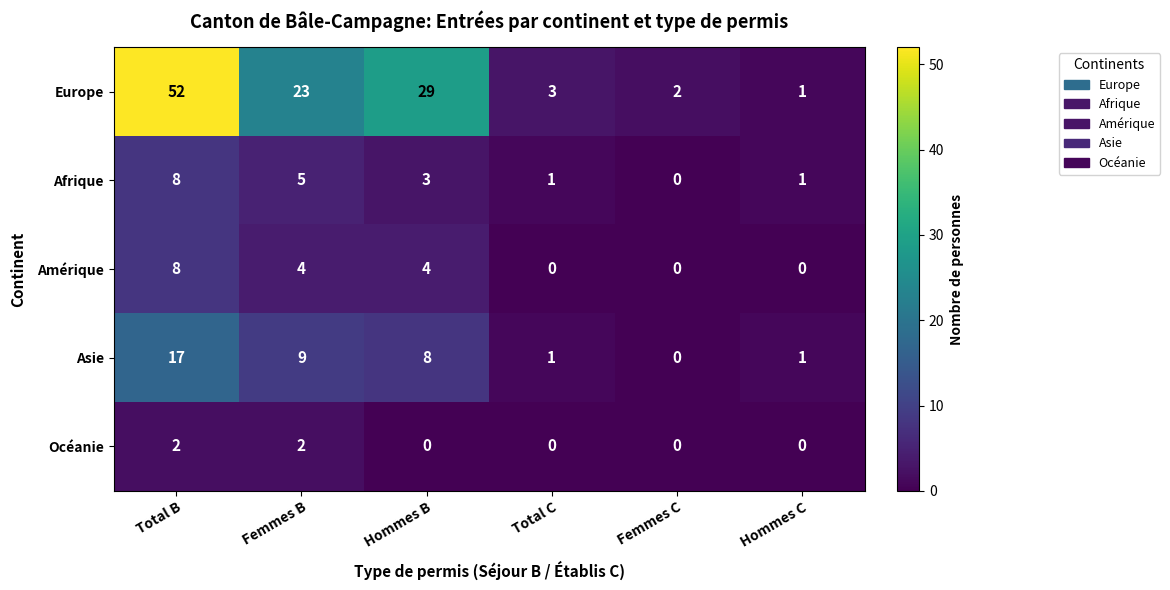

Which category has the highest value in the Asie series?

Total B